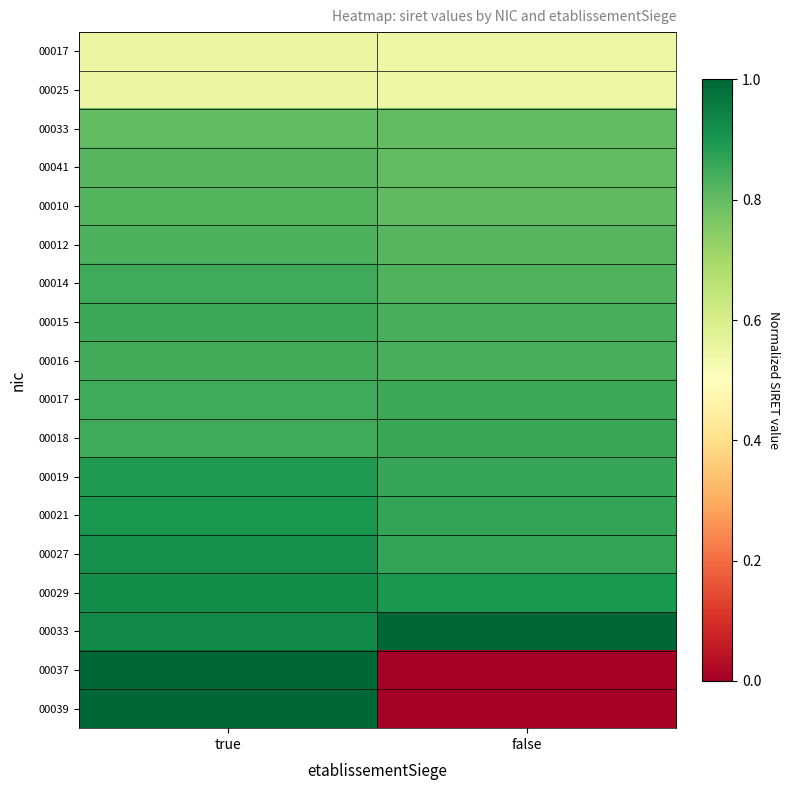

Which has a higher value, true or false?

true